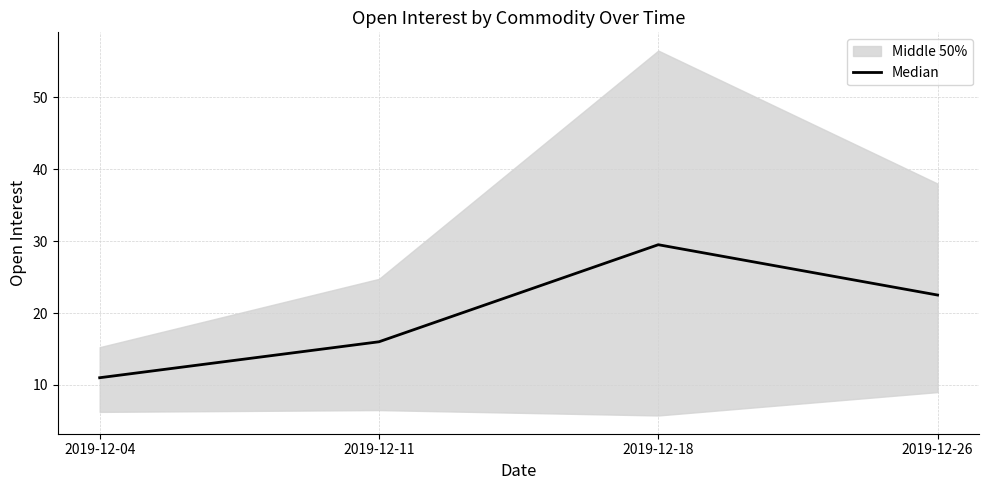

Which has a higher value, 2019-12-04 or 2019-12-26?

2019-12-26